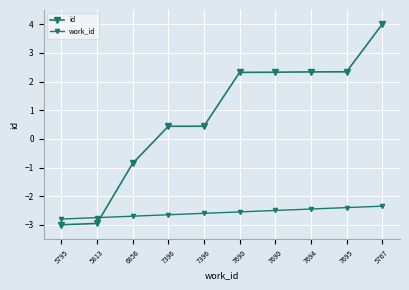

Reading left to right, extract all data points from this chart.

id: 5795=-3.0	5813=-3.0	6856=-0.9	7396=0.4	7396=0.4	7690=2.3	7690=2.3	7694=2.3	7695=2.3	5767=4.0
work_id: 5795=-2.8	5813=-2.8	6856=-2.7	7396=-2.6	7396=-2.6	7690=-2.5	7690=-2.5	7694=-2.4	7695=-2.4	5767=-2.3